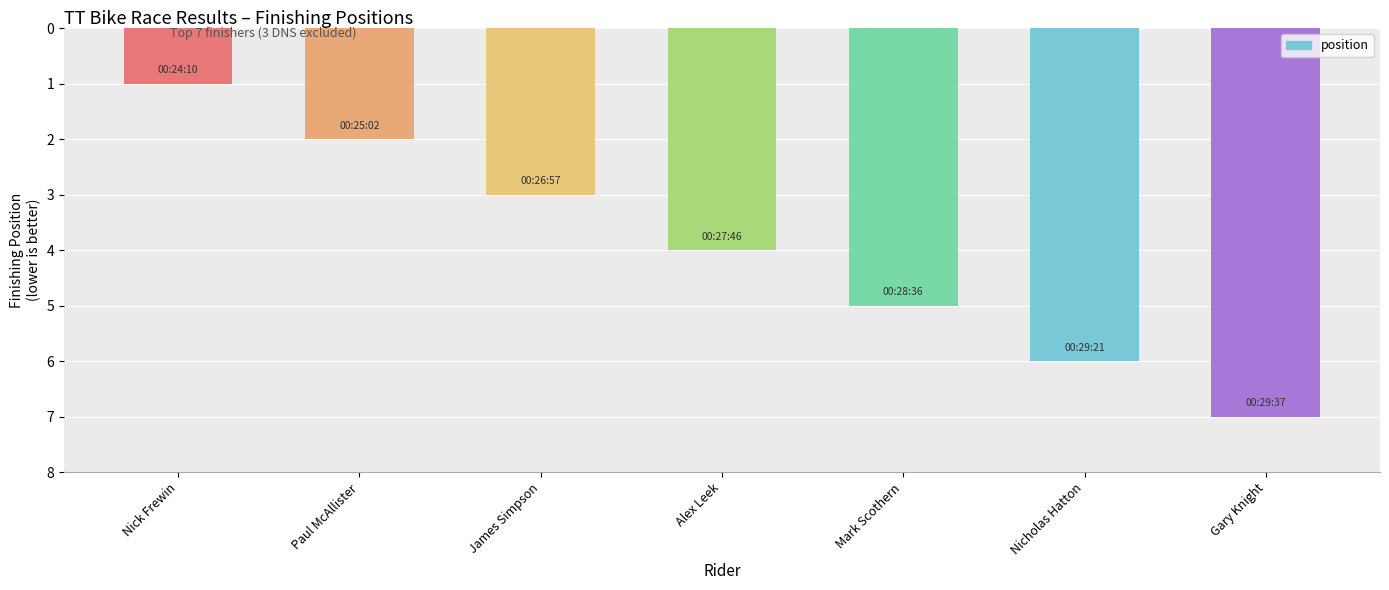

Count the number of data series in this chart.

1